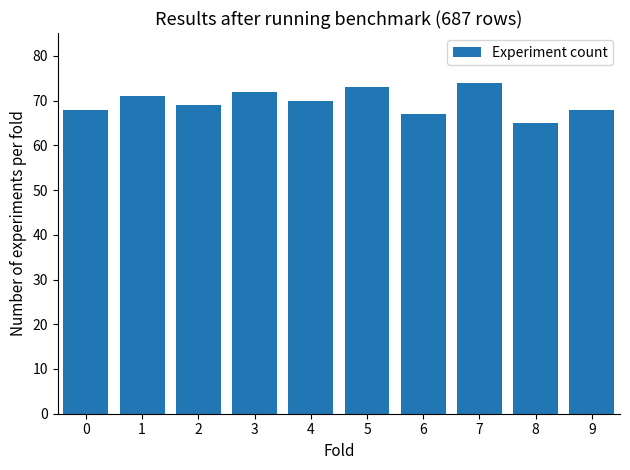

At which label does the data first exceed 70?

1